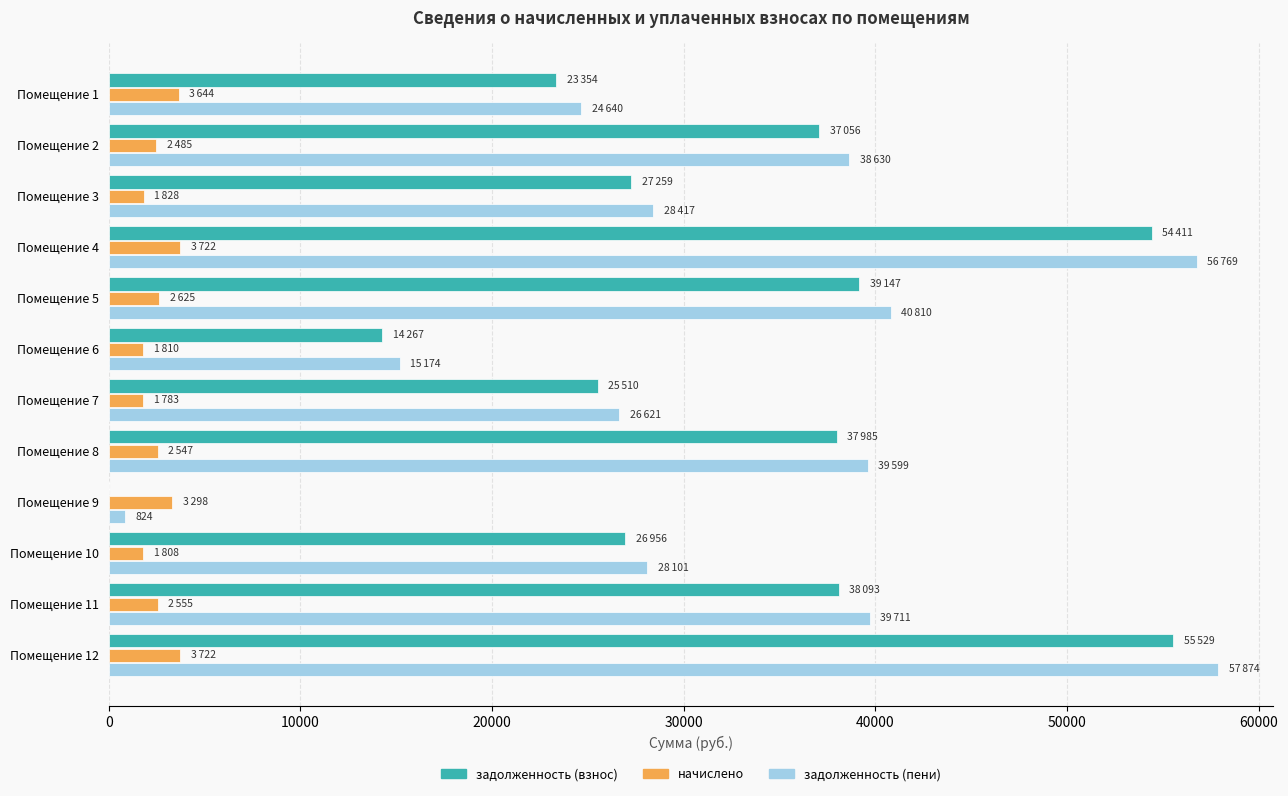

What is the sum of all начислено values?

31829.0